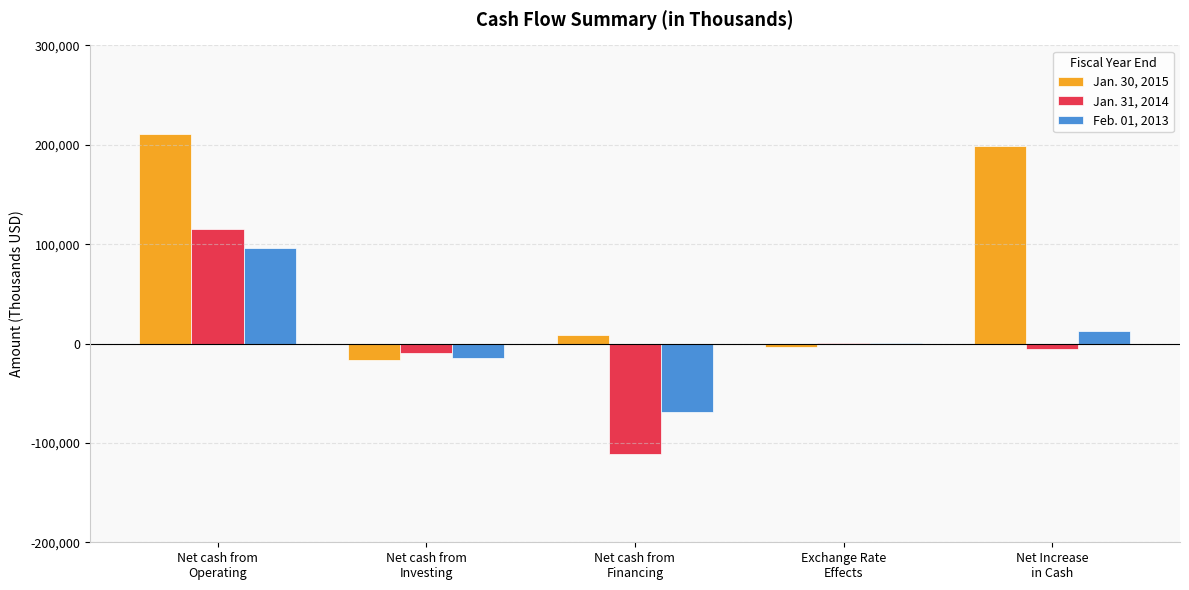

What is the greatest value displayed?

211121